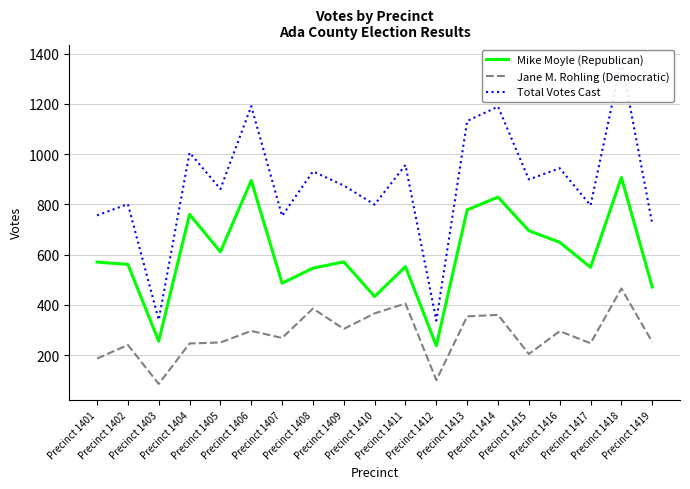

Reading left to right, transcribe all the data shown in this chart.

Mike Moyle (Republican): Precinct 1401=570	Precinct 1402=561	Precinct 1403=255	Precinct 1404=760	Precinct 1405=611	Precinct 1406=895	Precinct 1407=486	Precinct 1408=546	Precinct 1409=571	Precinct 1410=433	Precinct 1411=552	Precinct 1412=237	Precinct 1413=778	Precinct 1414=829	Precinct 1415=695	Precinct 1416=649	Precinct 1417=549	Precinct 1418=907	Precinct 1419=471
Jane M. Rohling (Democratic): Precinct 1401=186	Precinct 1402=240	Precinct 1403=85	Precinct 1404=246	Precinct 1405=250	Precinct 1406=296	Precinct 1407=268	Precinct 1408=385	Precinct 1409=304	Precinct 1410=366	Precinct 1411=405	Precinct 1412=100	Precinct 1413=354	Precinct 1414=360	Precinct 1415=204	Precinct 1416=295	Precinct 1417=247	Precinct 1418=465	Precinct 1419=252
Total Votes Cast: Precinct 1401=756	Precinct 1402=801	Precinct 1403=340	Precinct 1404=1006	Precinct 1405=861	Precinct 1406=1191	Precinct 1407=754	Precinct 1408=931	Precinct 1409=875	Precinct 1410=799	Precinct 1411=957	Precinct 1412=337	Precinct 1413=1132	Precinct 1414=1189	Precinct 1415=899	Precinct 1416=944	Precinct 1417=796	Precinct 1418=1372	Precinct 1419=723